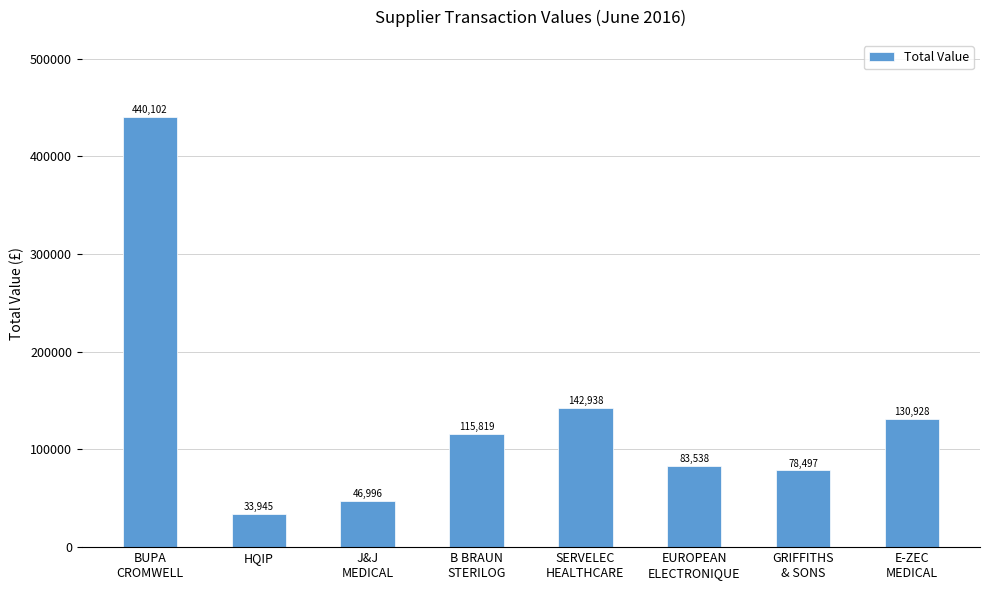

What is the maximum value shown in the chart?

440102.7